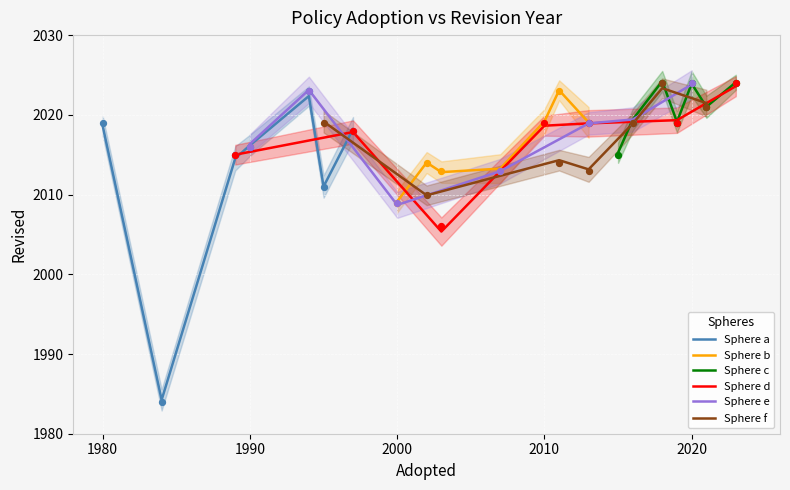

Which series has the largest Y range (max minus min)?

Sphere a